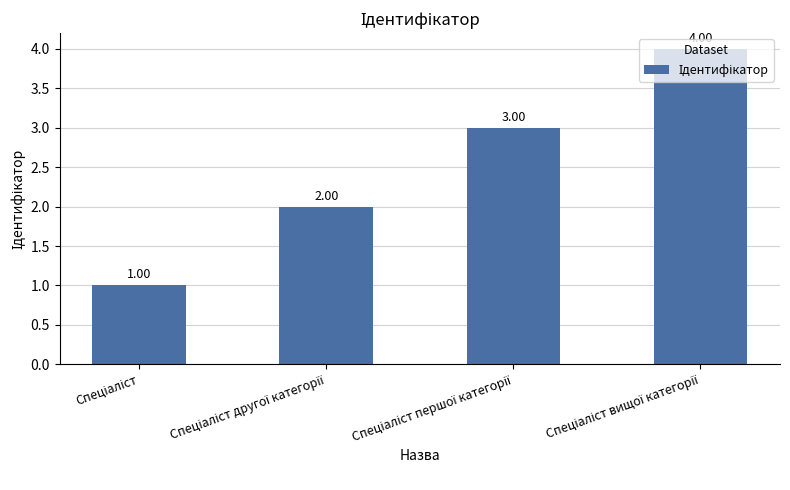

What is the sum of all values?

10